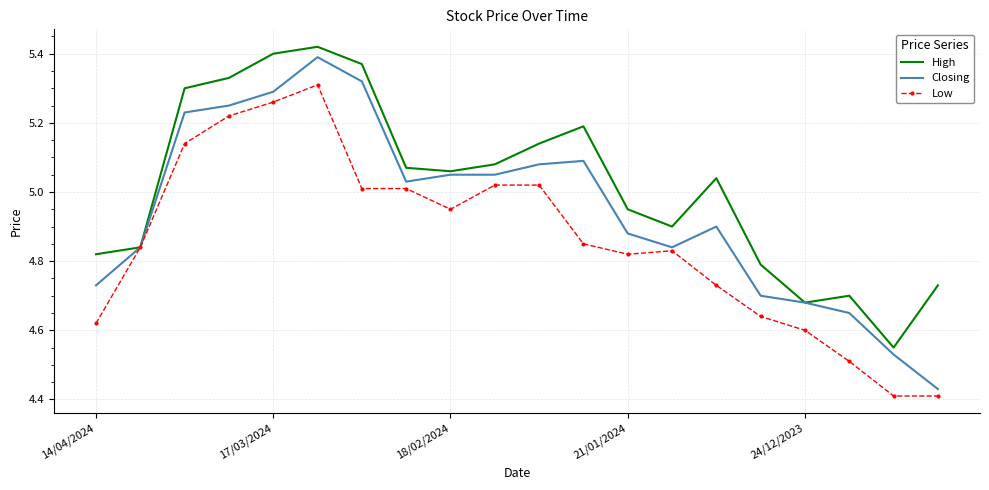

List the series in order of their overall mean, lowest first.

Low, Closing, High